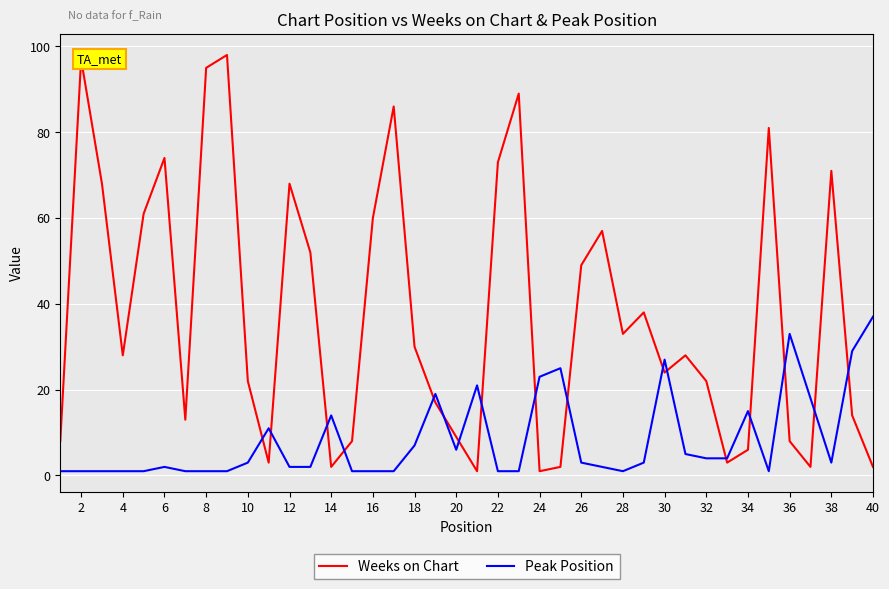

List the series in order of their overall mean, highest first.

Weeks on Chart, Peak Position